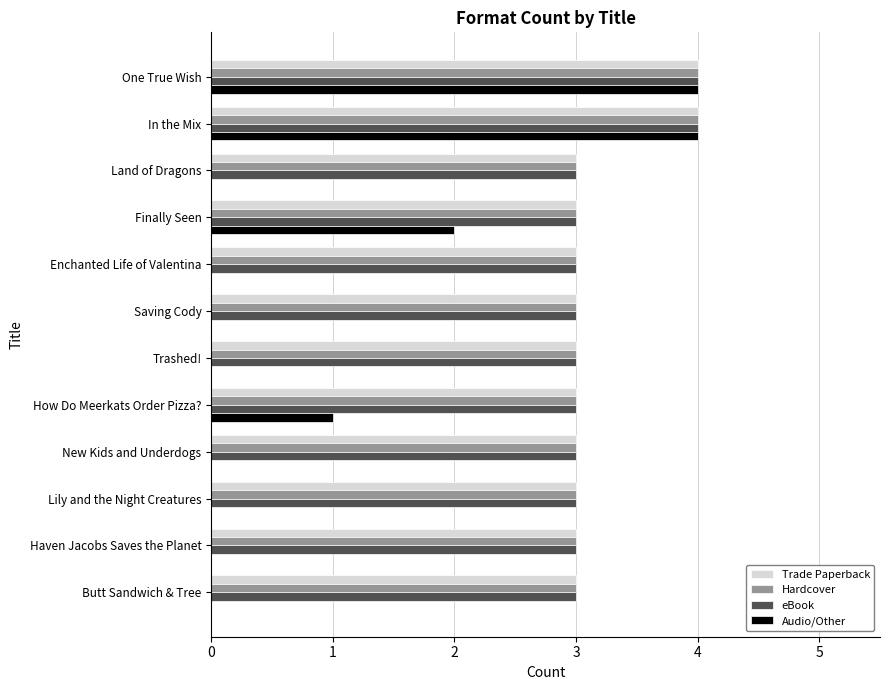

The eBook series shows 2 at Finally Seen. True or false?

False